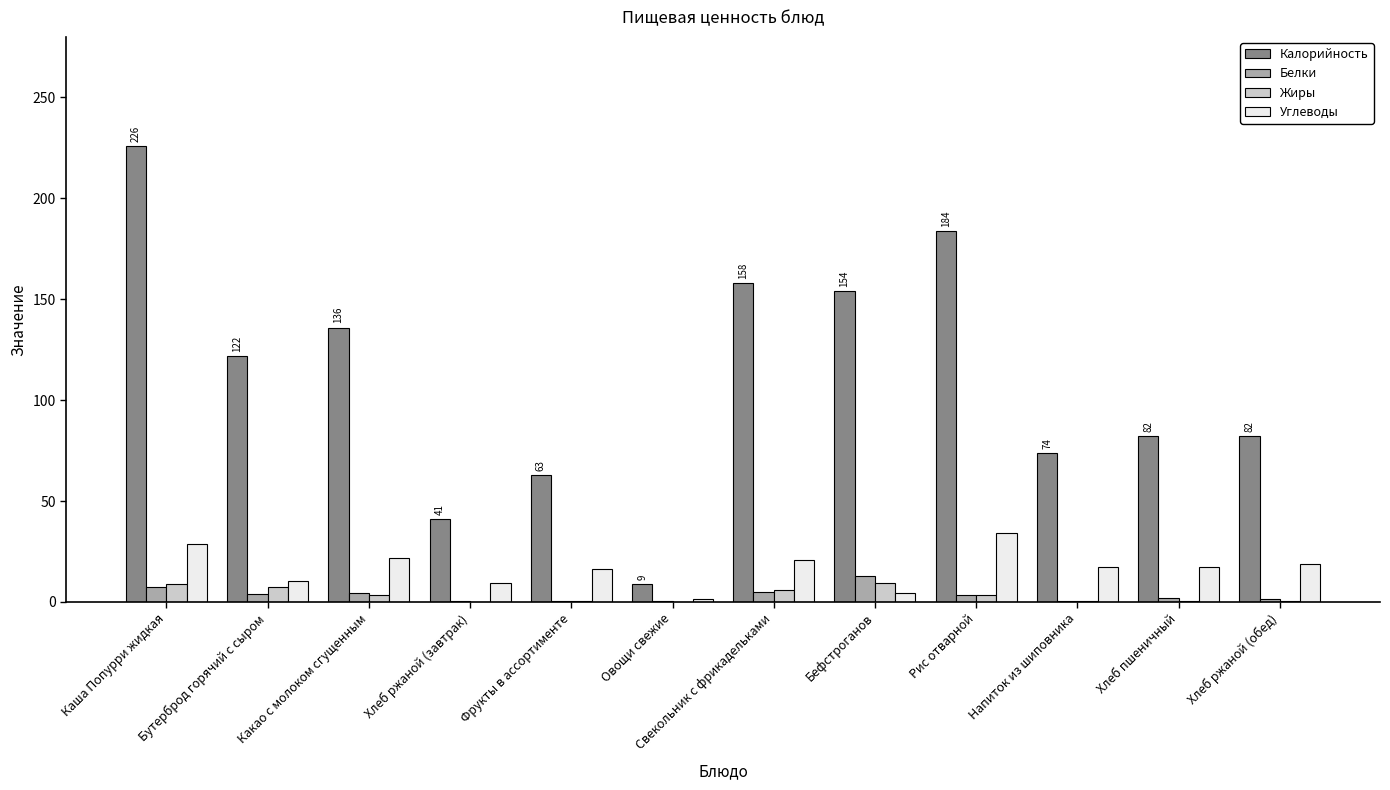

What is the average value of the Жиры series?

3.4